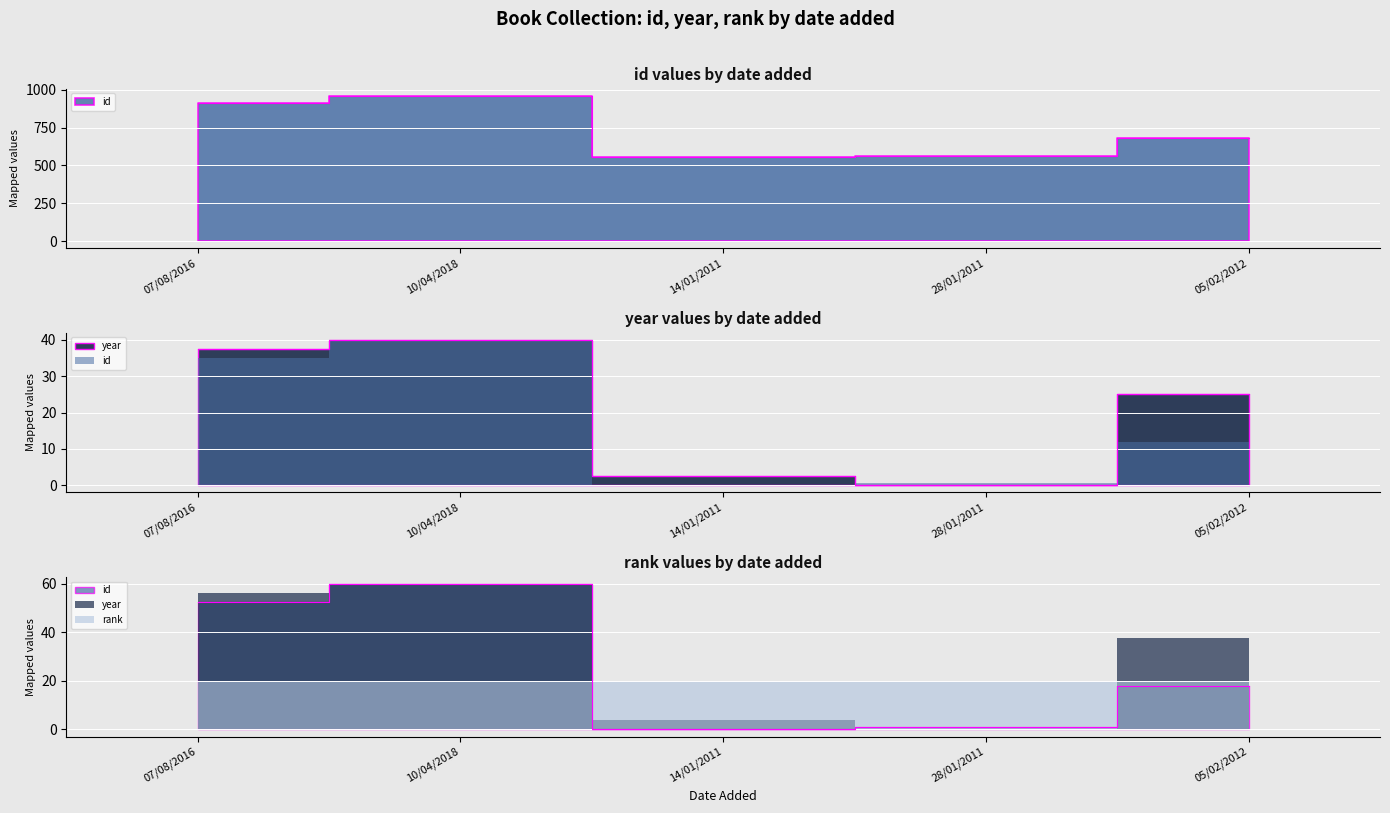

How many interior local peaks does the year series have?

1